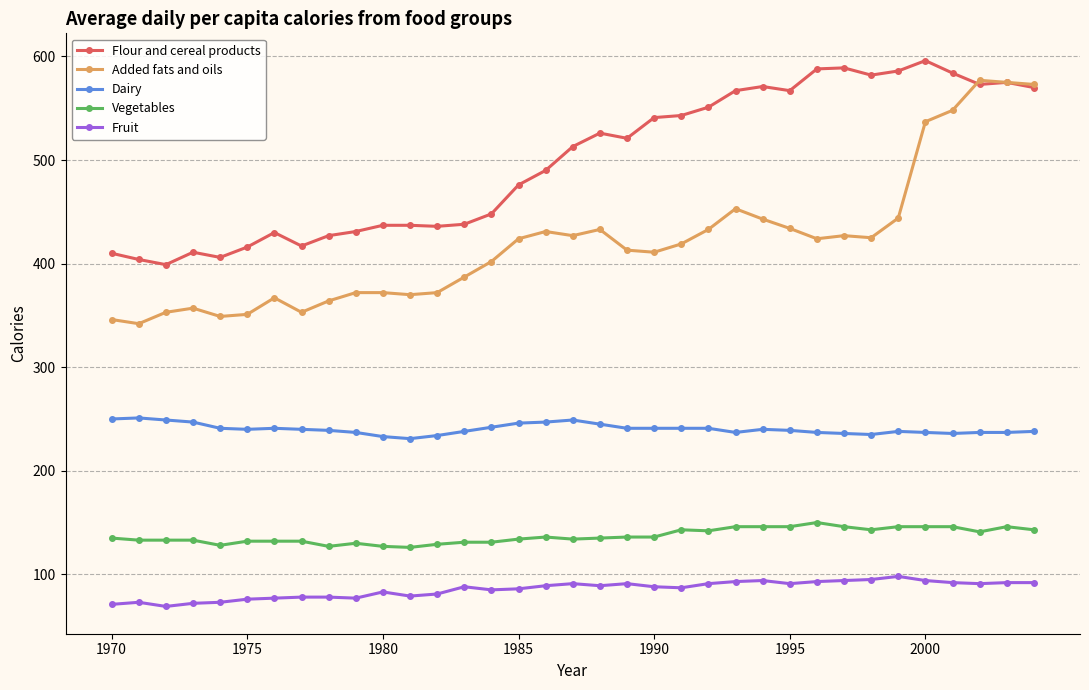

True or false: Dairy and Vegetables intersect in this chart.

False